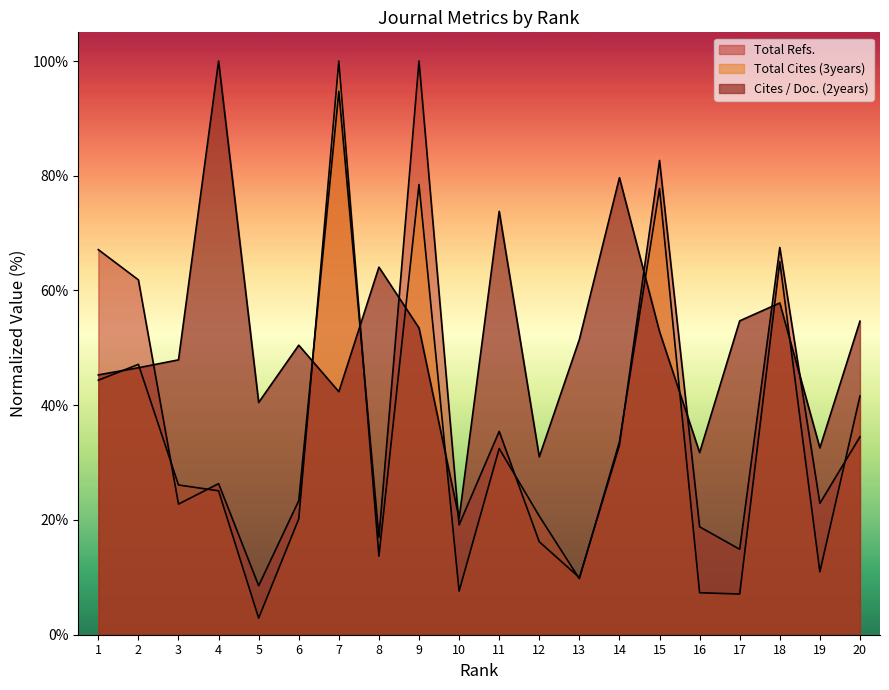

At which category does Total Cites (3years) reach its first local peak?

2